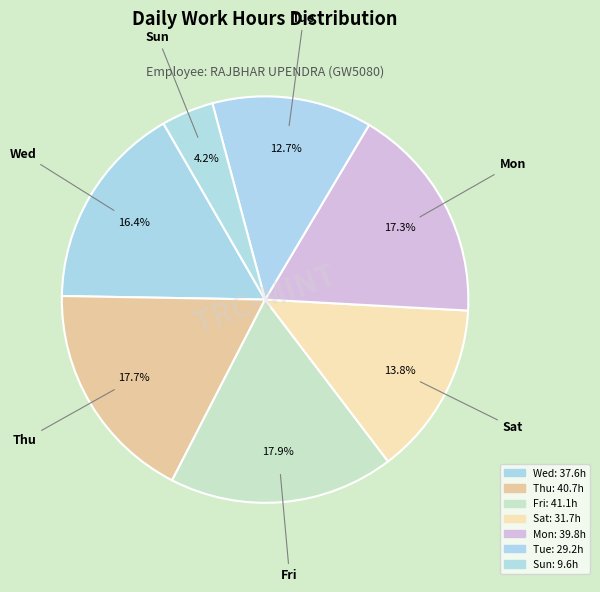

How many segments does this pie chart have?

7